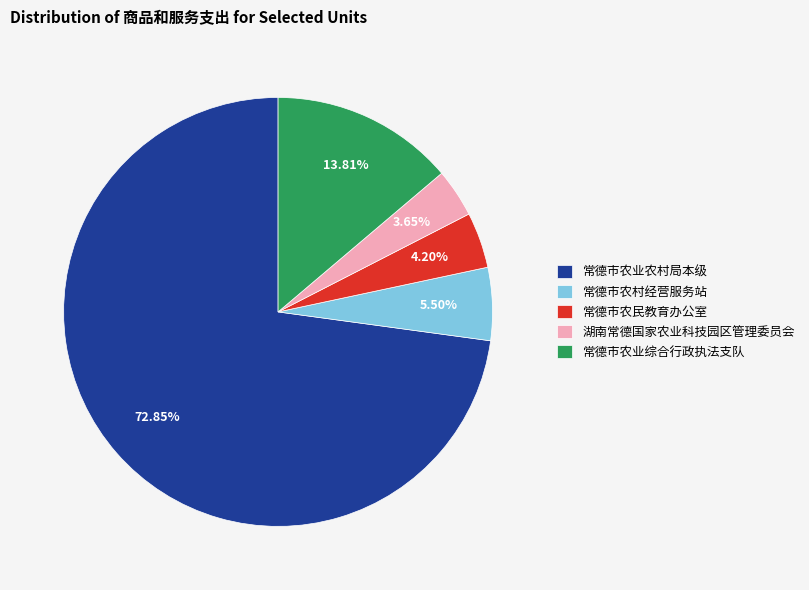

To the nearest percent, what is the combined percentage of 湖南常德国家农业科技园区管理委员会 and 常德市农业综合行政执法支队?

17%